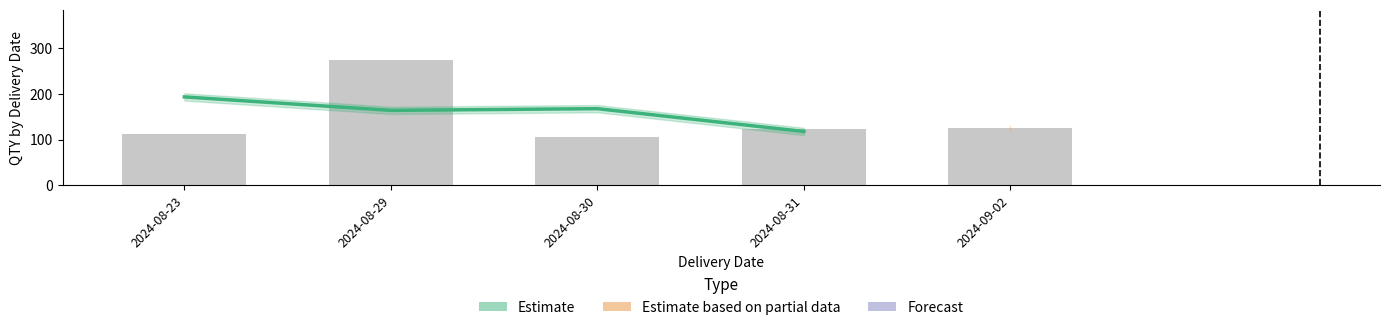

Which label corresponds to the smallest value in the chart?

2024-08-31